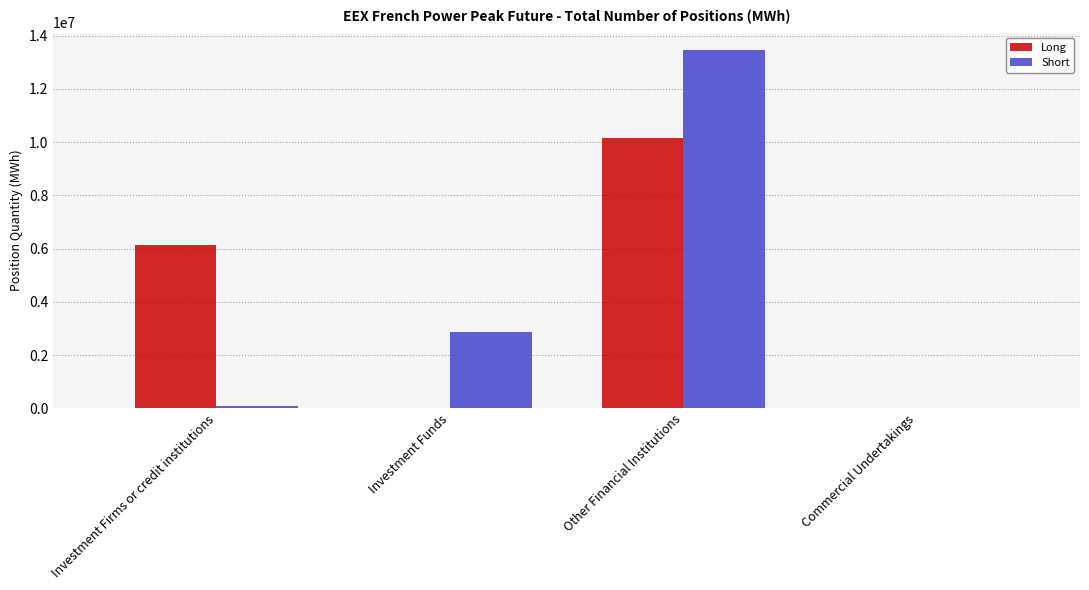

At which label does Short reach its peak?

Other Financial Institutions